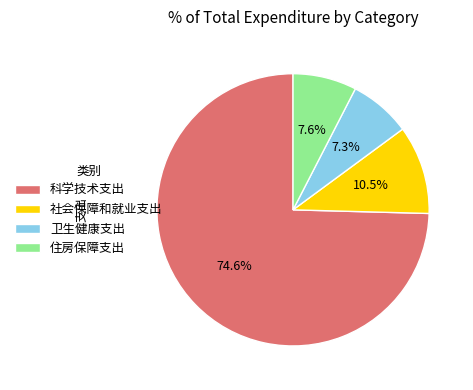

To the nearest percent, what percentage of the pie is 住房保障支出?

8%